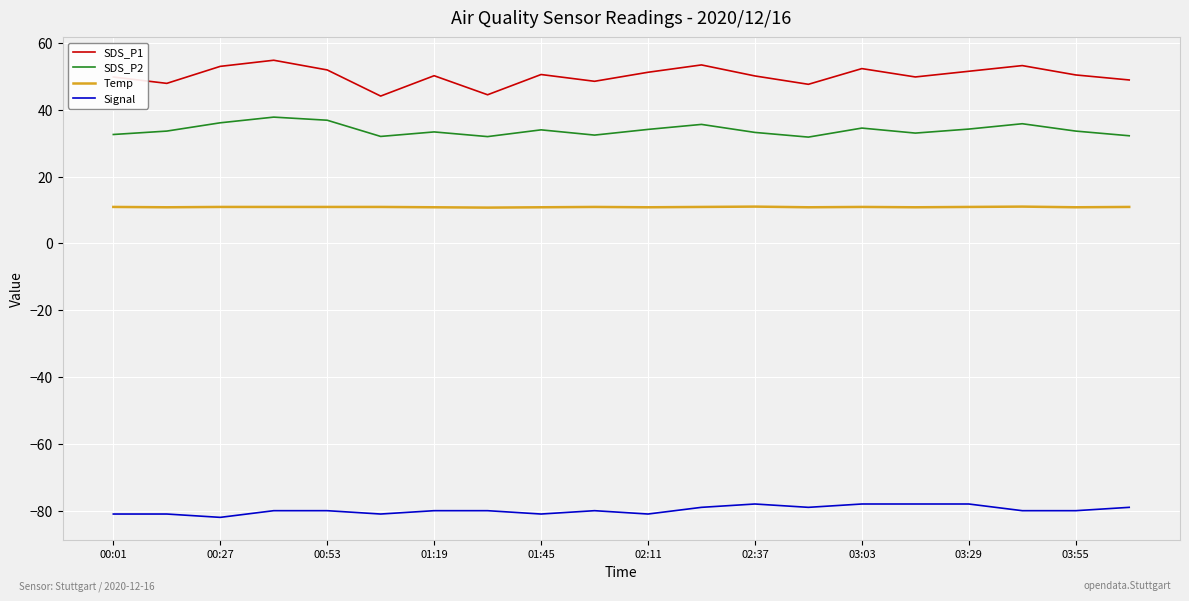

What is the difference between the second highest and second lowest values in the Temp series?

0.2